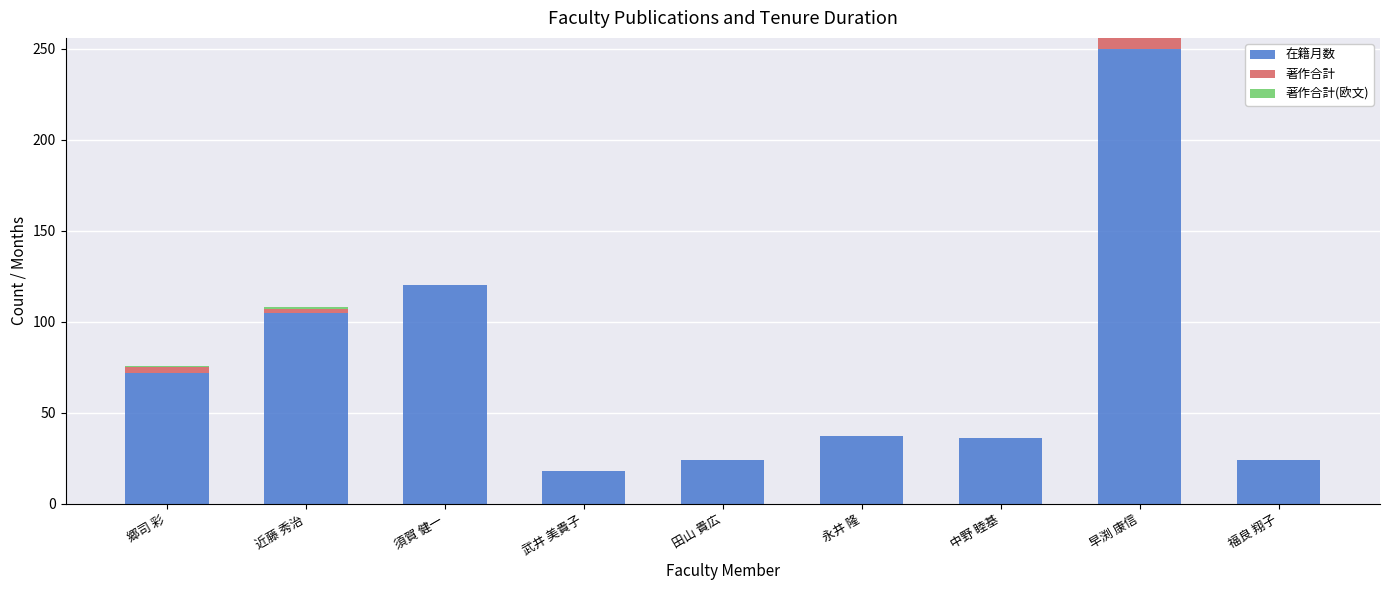

Is it true that 在籍月数 equals 72 at 郷司 彩?

True